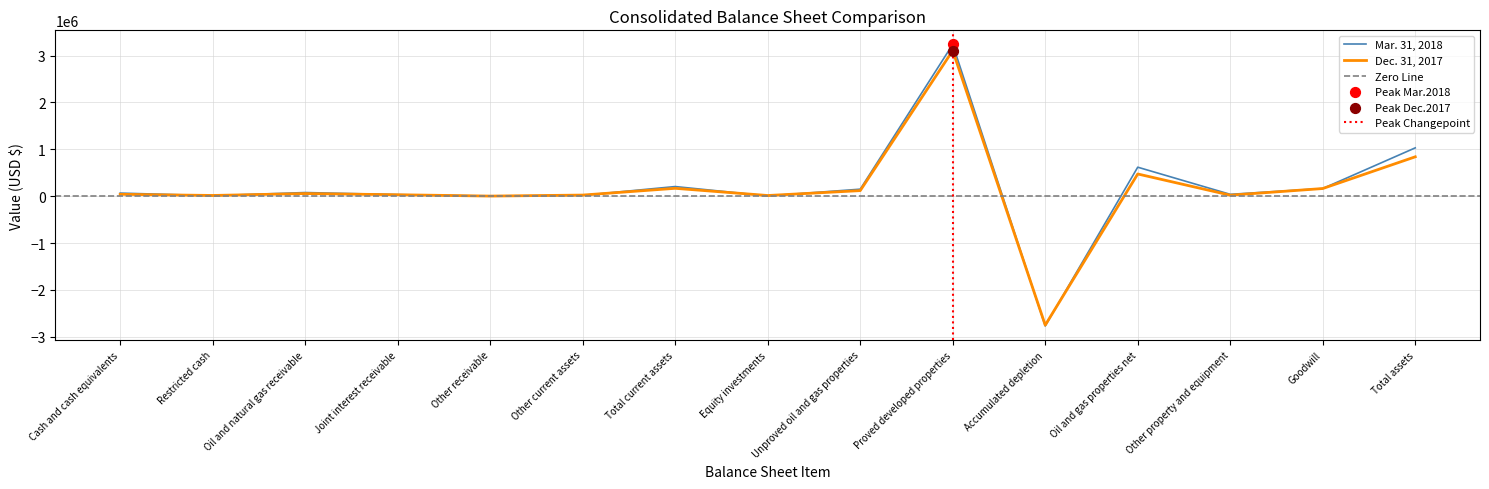

Is the value of Mar. 31, 2018 at Oil and natural gas receivable greater than the value of Dec. 31, 2017 at Accumulated depletion?

Yes